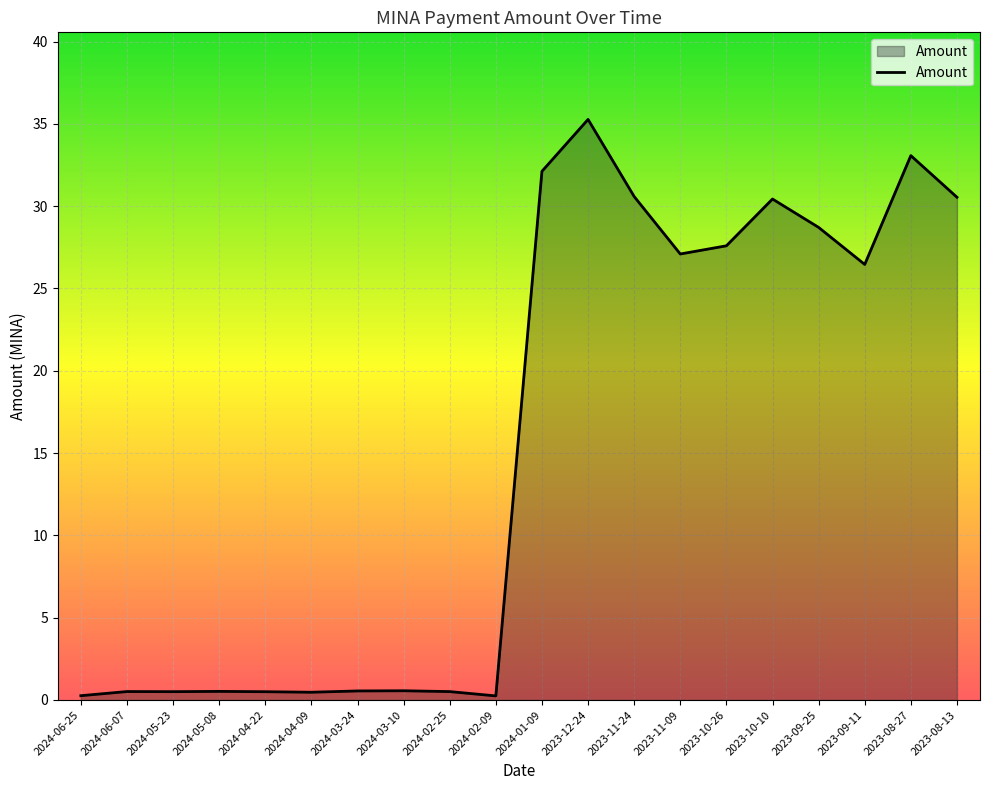

How many lines are shown in the chart?

1